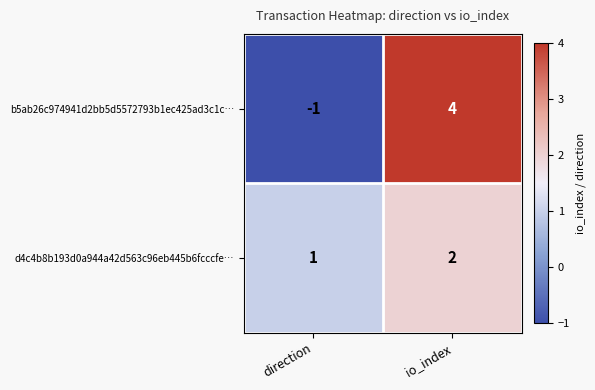

Which series has the widest spread of values?

b5ab26c974941d2bb5d5572793b1ec425ad3c1c…